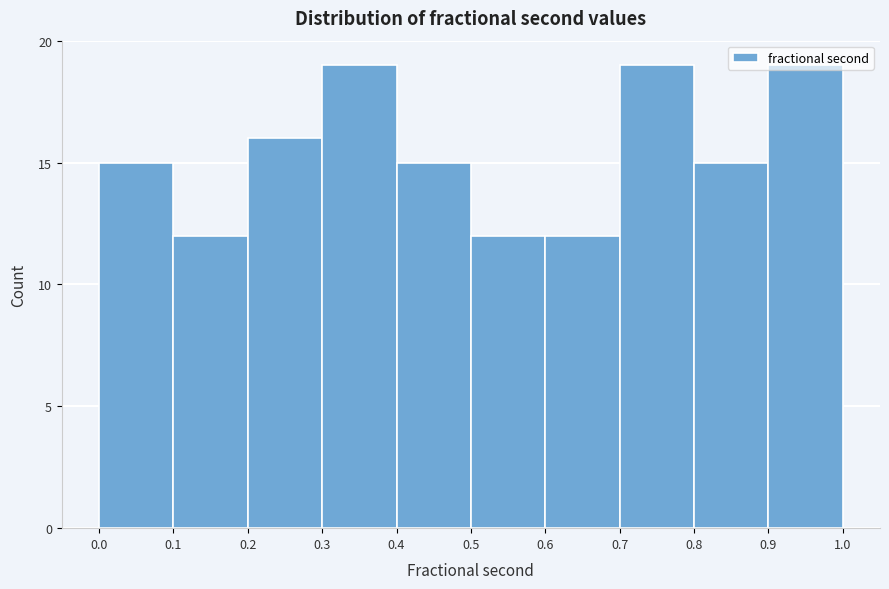

Reading left to right, list every bar in this chart as the range it spans on the x-axis followed by its height. The values are not printed on the chart, so give them approximately, as read against the axis.

0.0 to 0.1: 15
0.1 to 0.2: 12
0.2 to 0.3: 16
0.3 to 0.4: 19
0.4 to 0.5: 15
0.5 to 0.6: 12
0.6 to 0.7: 12
0.7 to 0.8: 19
0.8 to 0.9: 15
0.9 to 1.0: 19